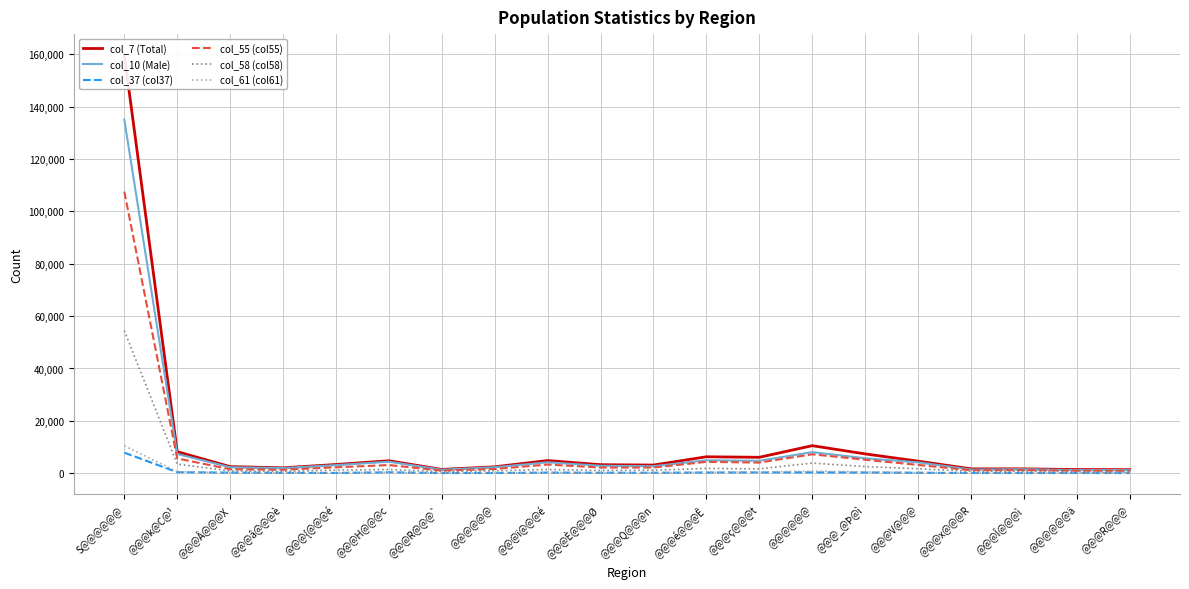

At which label does col_61 (col61) reach its peak?

S@@@@@@